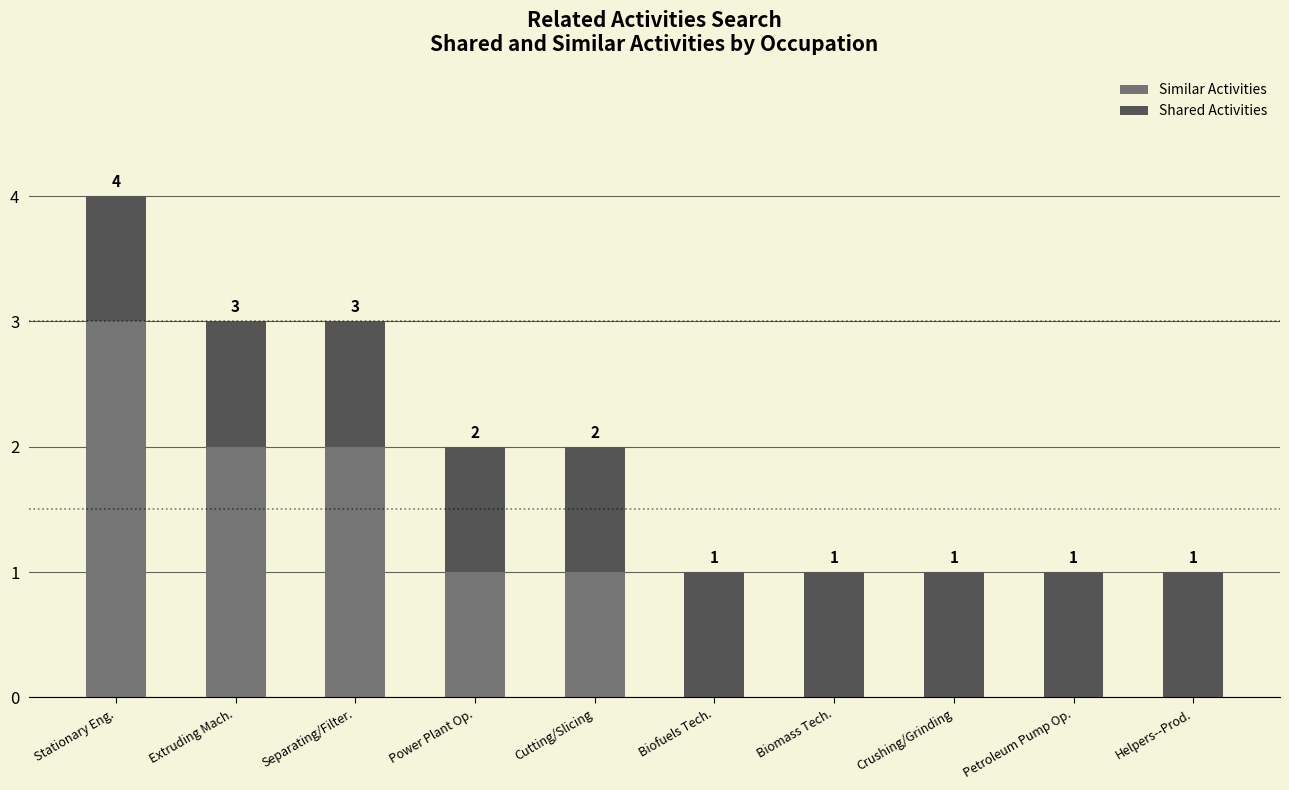

What is the highest value of the Similar Activities series?

3